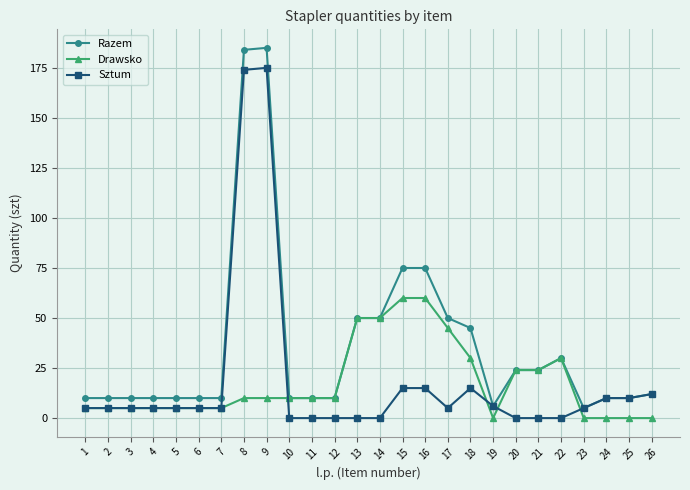

Is it true that Drawsko equals 79 at 15?

False